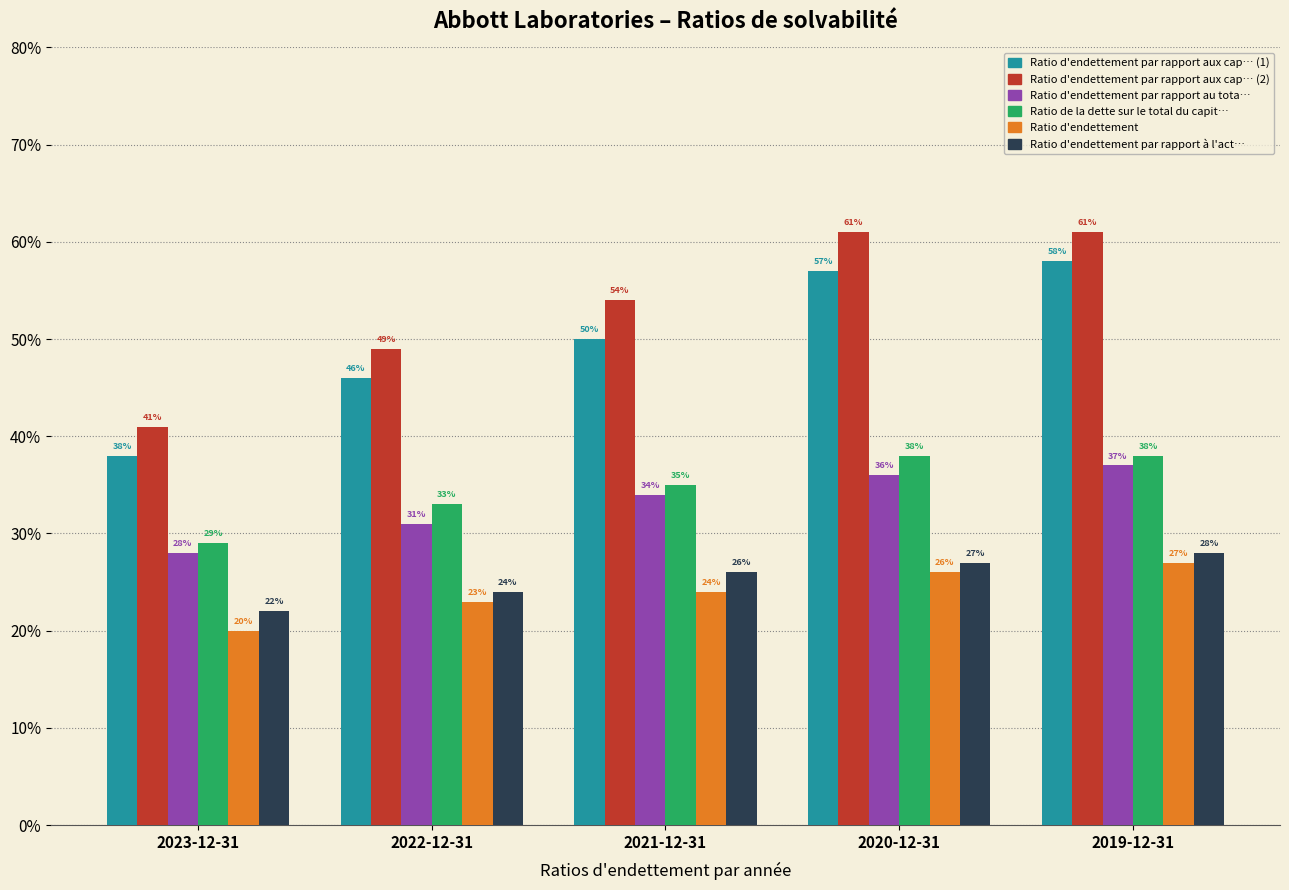

What are all the series names shown in the legend?

Ratio d'endettement par rapport aux cap… (1), Ratio d'endettement par rapport aux cap… (2), Ratio d'endettement par rapport au tota…, Ratio de la dette sur le total du capit…, Ratio d'endettement, Ratio d'endettement par rapport à l'act…